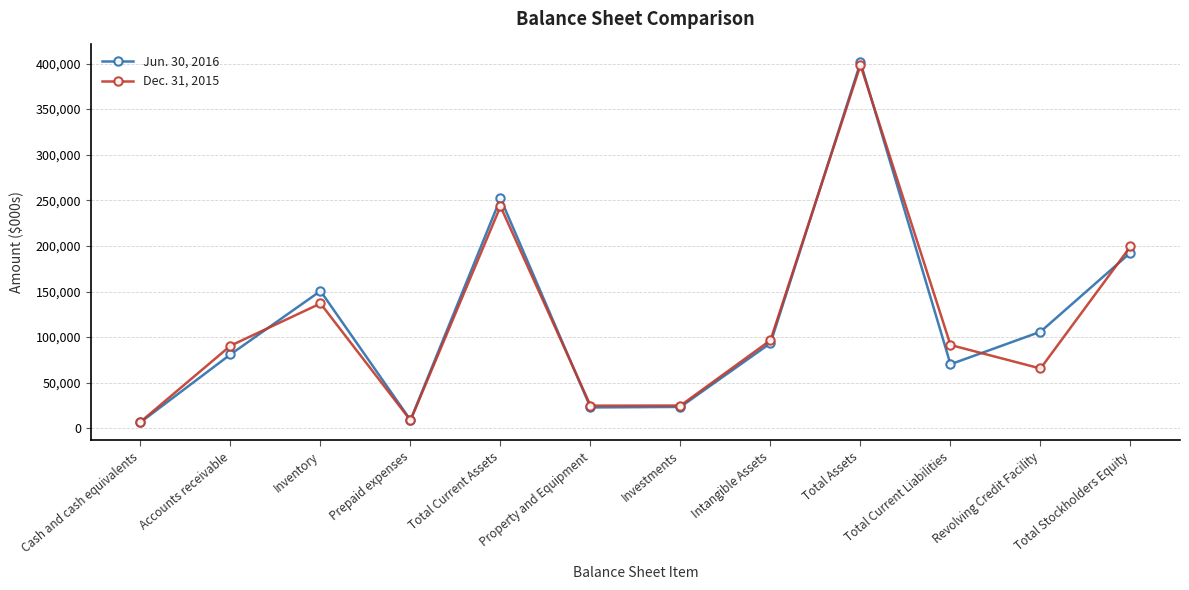

Is the value of Dec. 31, 2015 at Intangible Assets greater than the value of Jun. 30, 2016 at Accounts receivable?

Yes